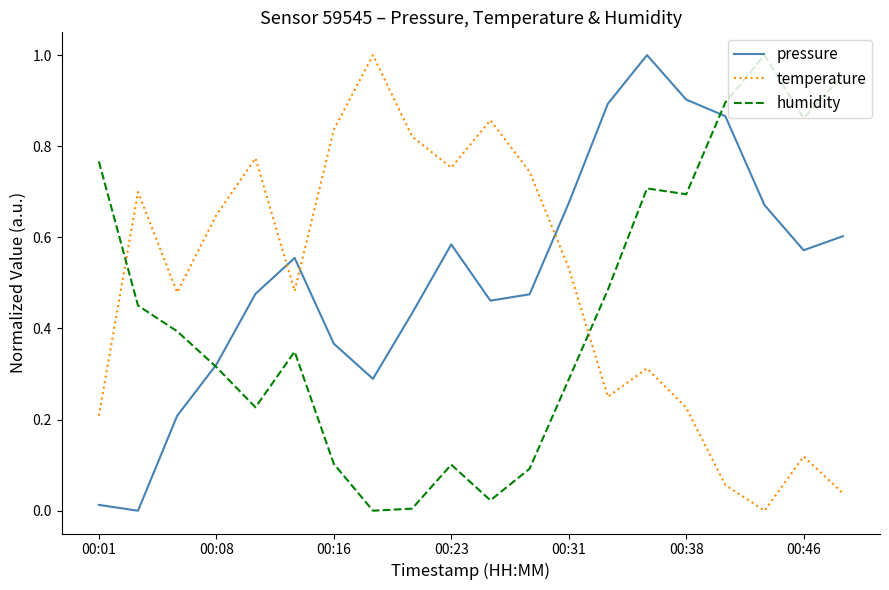

After their last crossing, which series has the higher values: temperature or humidity?

humidity